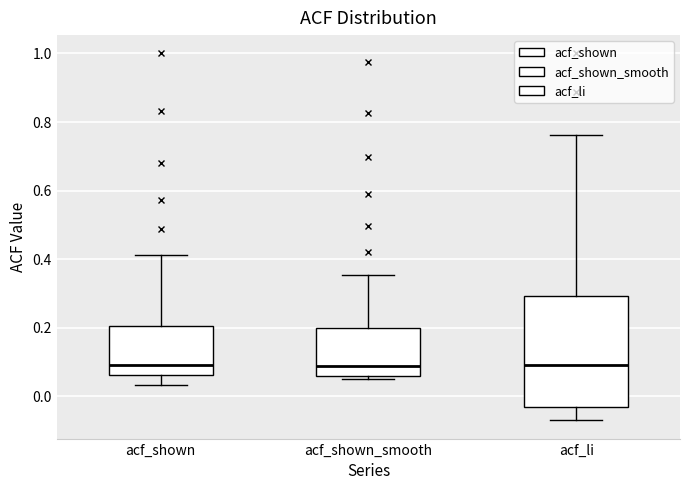

Comparing the boxes themselves (not the whiskers), which one is the tallest?

acf_li